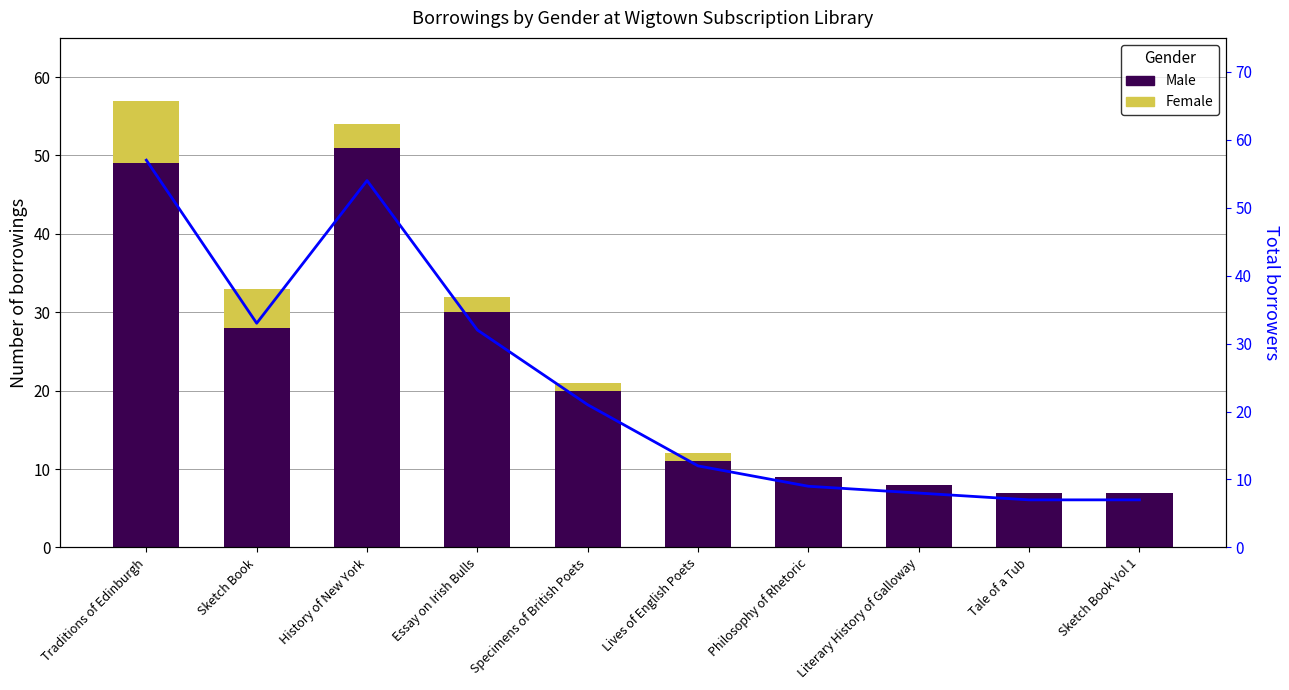

How many distinct data groups are displayed?

3